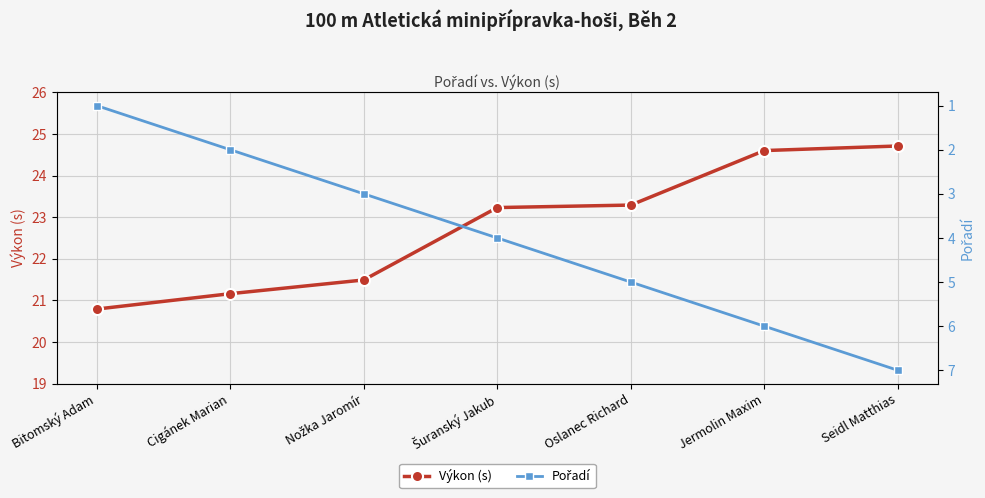

What is the total value across all series at Jermolin Maxim?

30.6